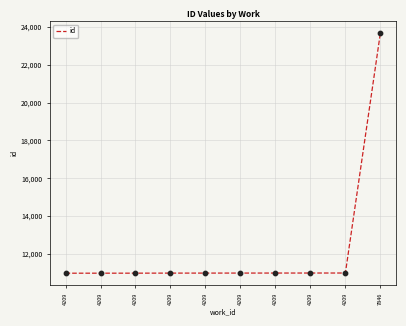

Which has a higher value, 4209 or 7846?

7846